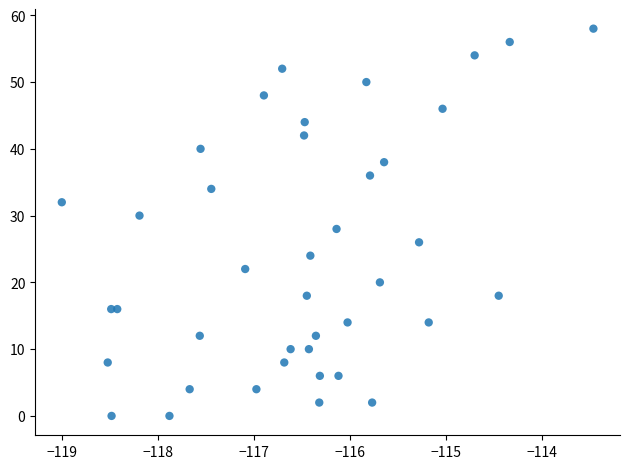

What is the range of Y values (max minus min)?

58